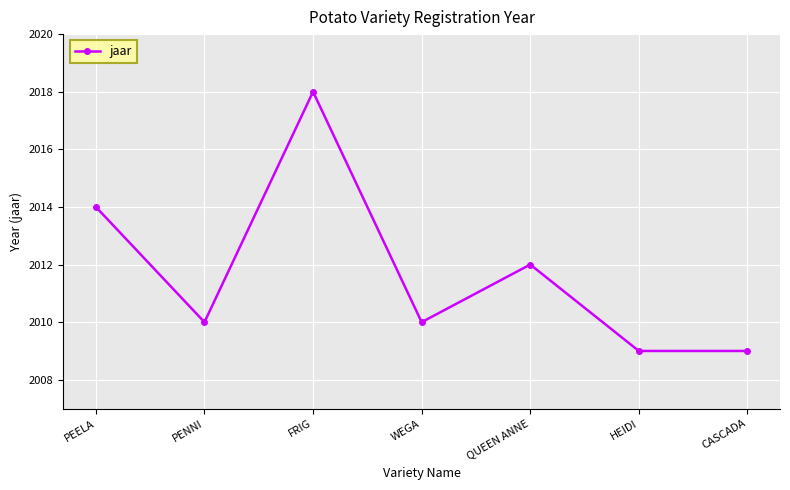

What is the greatest value displayed?

2018